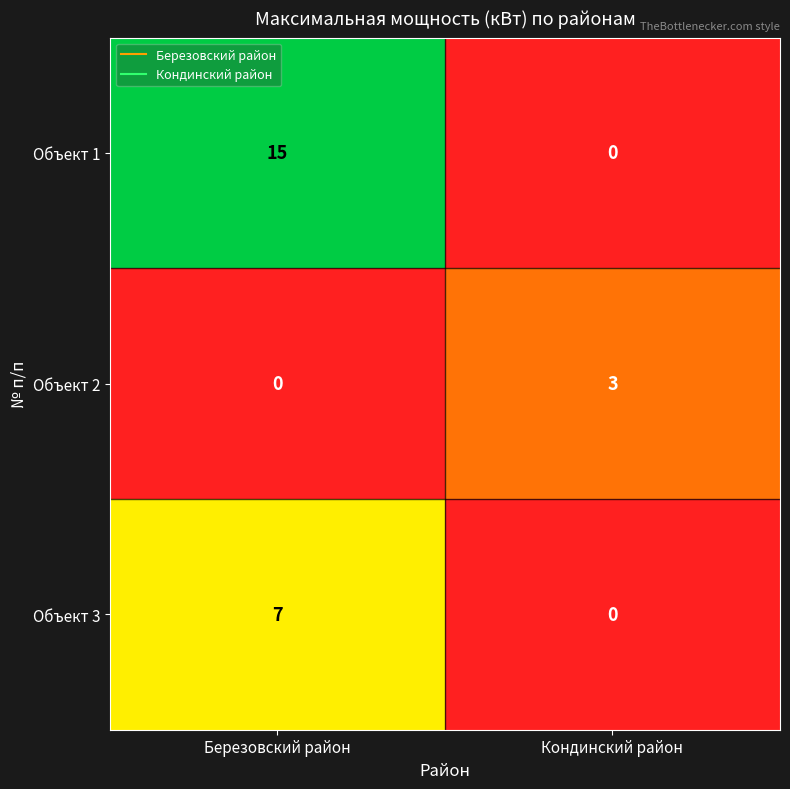

What is the sum of all Объект 2 values?

3